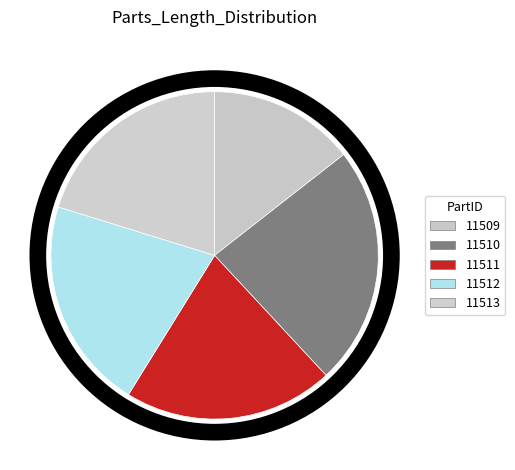

The 11510 slice represents 34% of the pie. True or false?

False